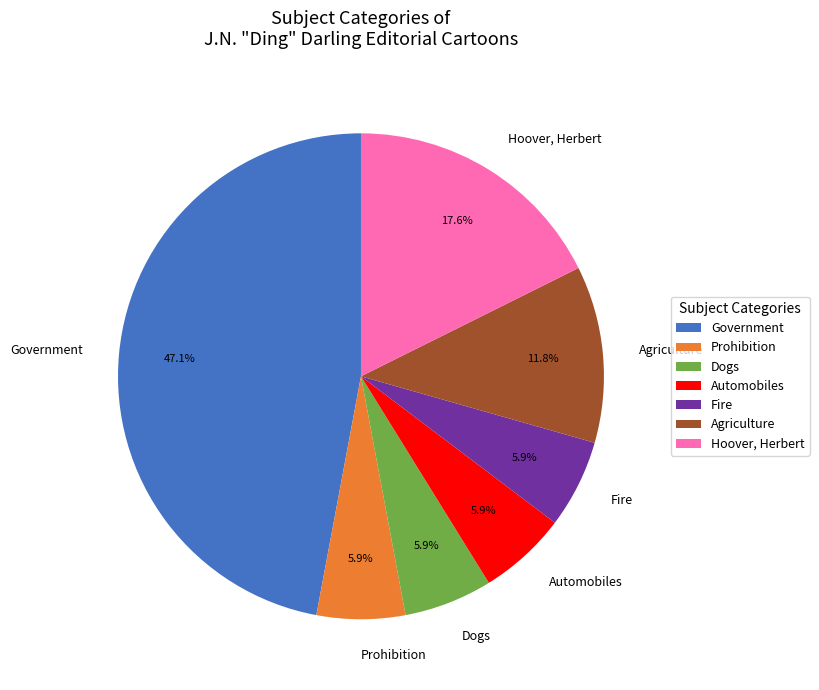

Is the sum of Prohibition and Dogs greater than half?

No